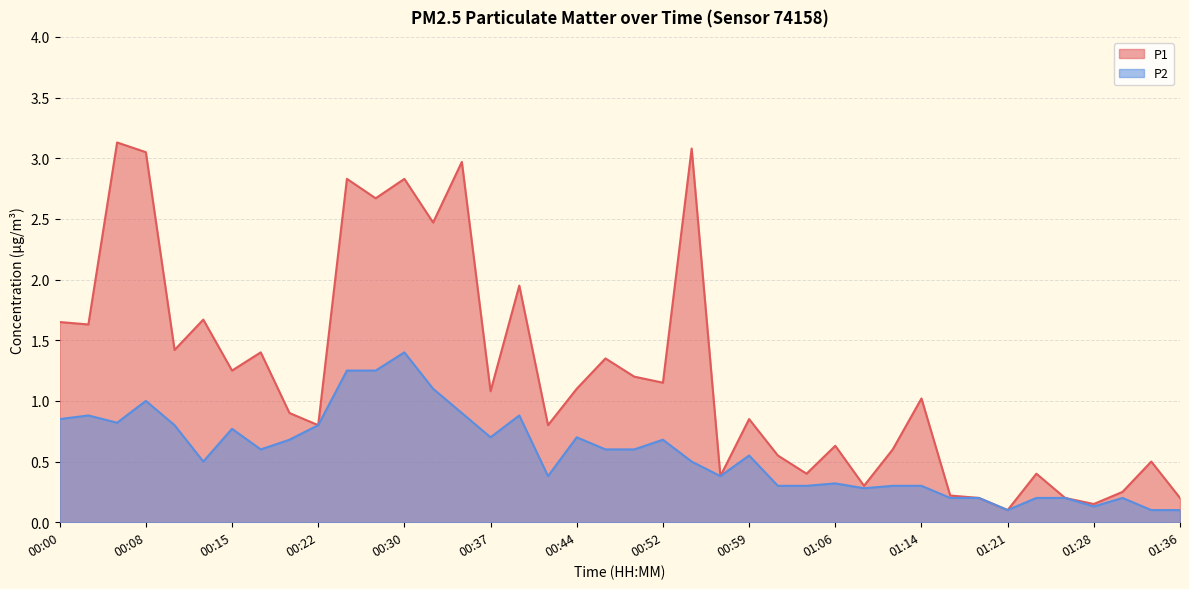

Which has a higher value, 01:31 or 01:09?

01:09